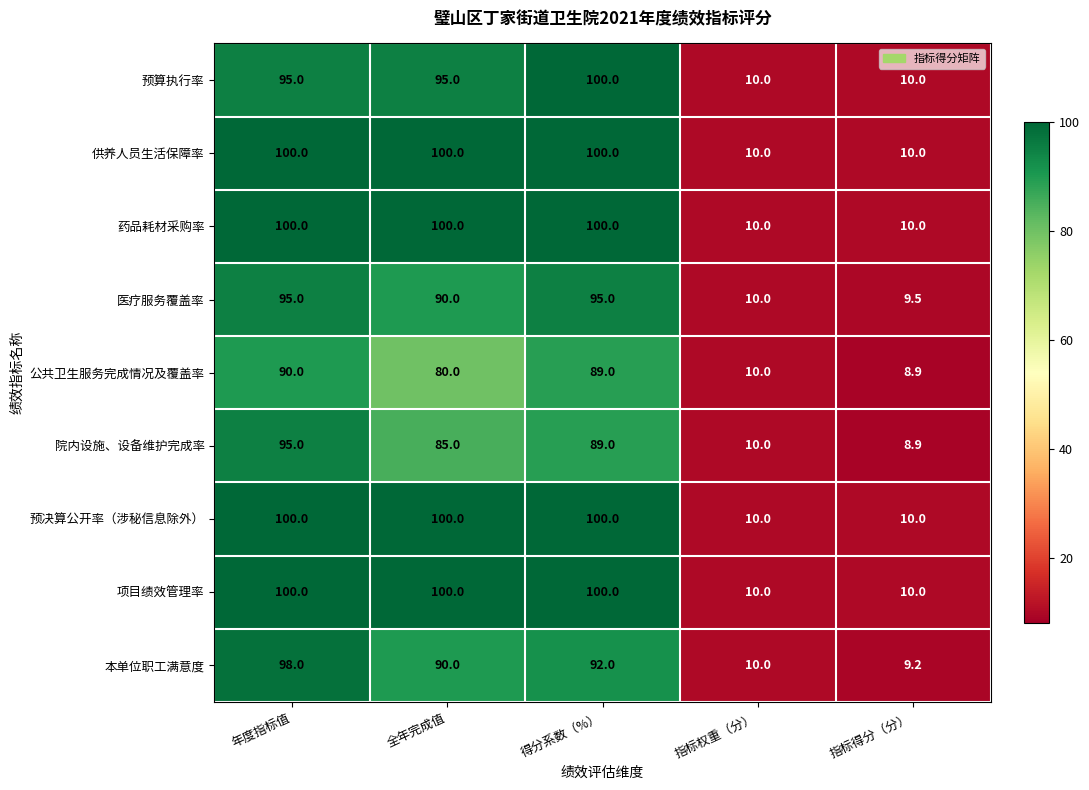

Is it true that 院内设施、设备维护完成率 equals 3.5 at 指标权重（分）?

False